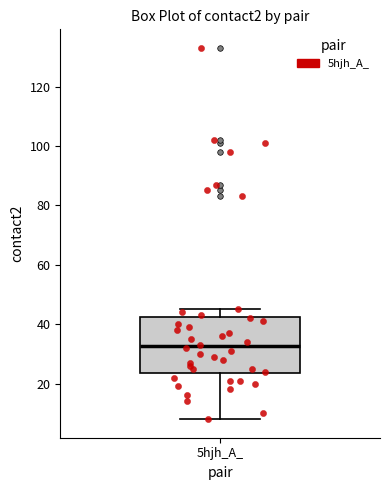

Read this box plot against the y-axis: the position of the median line, the range covered by the box, and the ends of both whiskers. The values are not printed on the chart, so give them approximately, as read against the axis.

median 32, box 24 to 42, whiskers 8 to 46